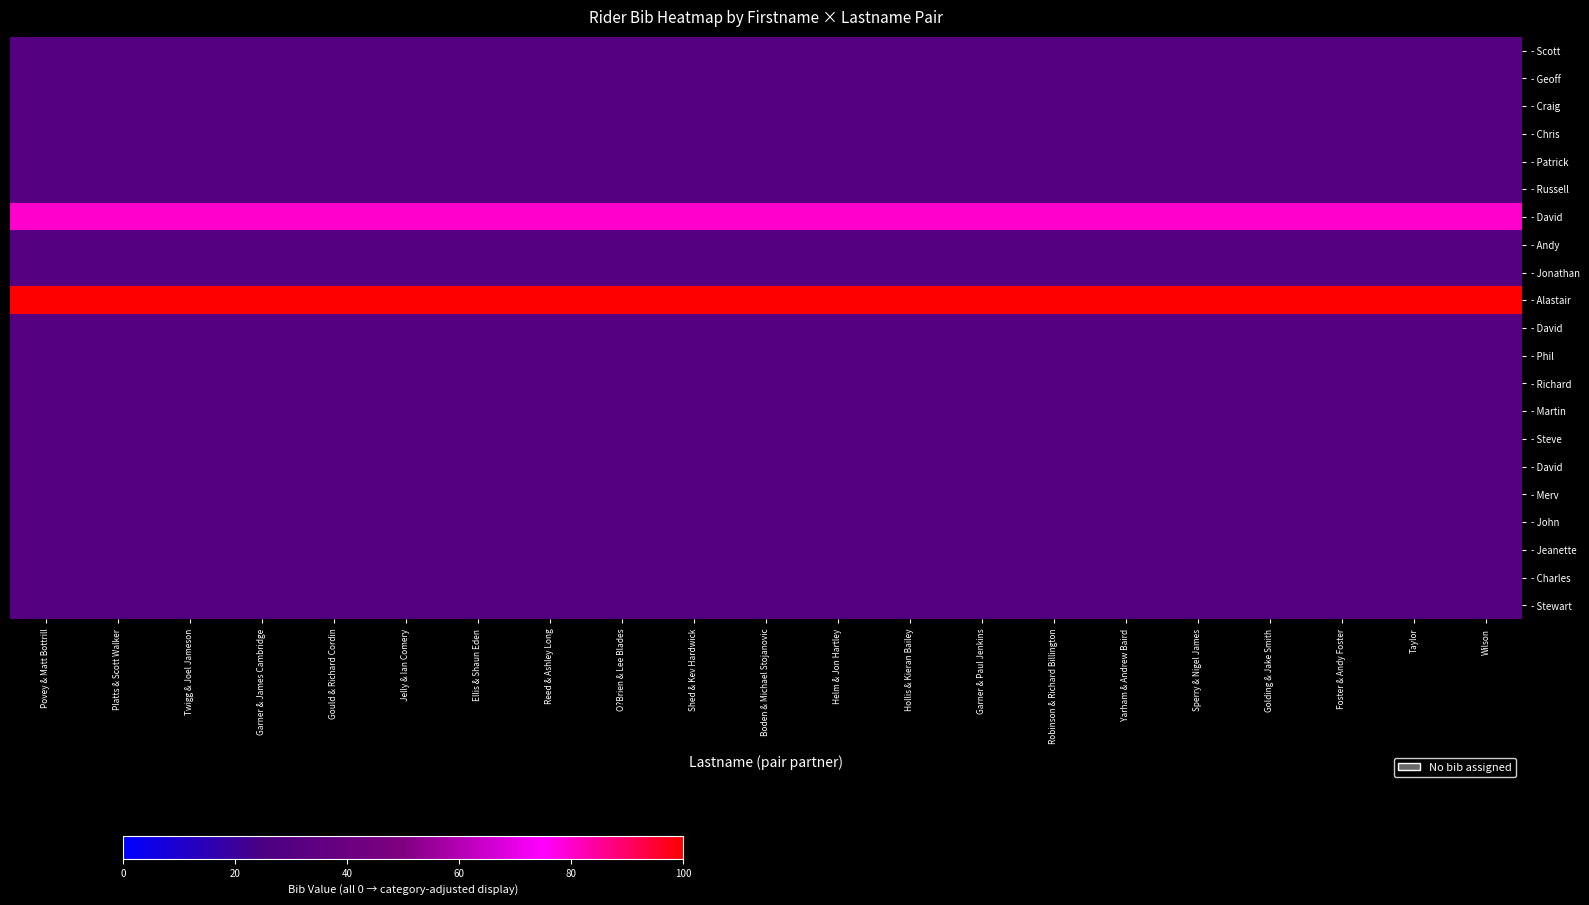

At how many categories does at least one series exceed 92?

21